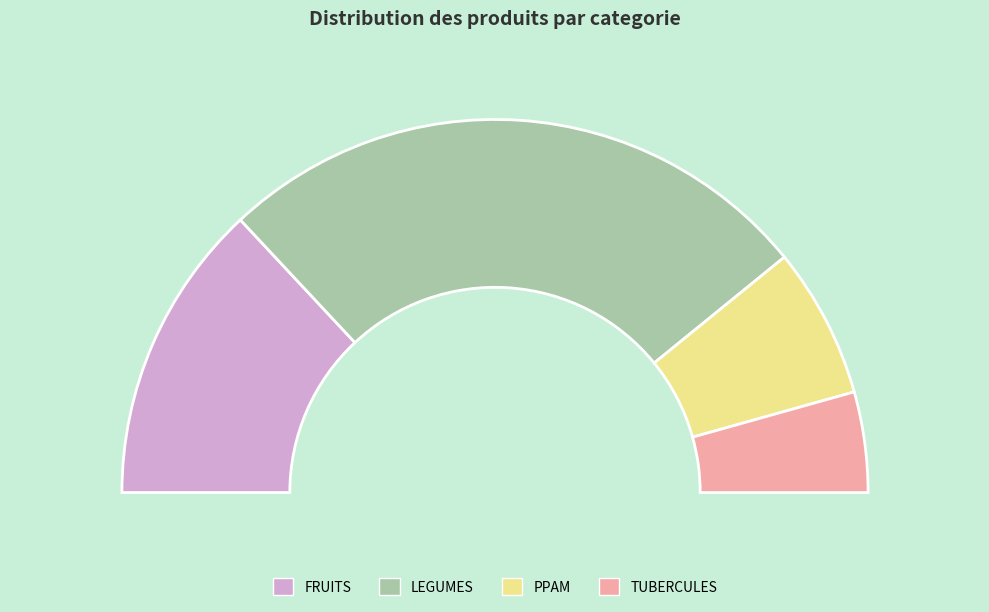

What is the majority slice?

LEGUMES